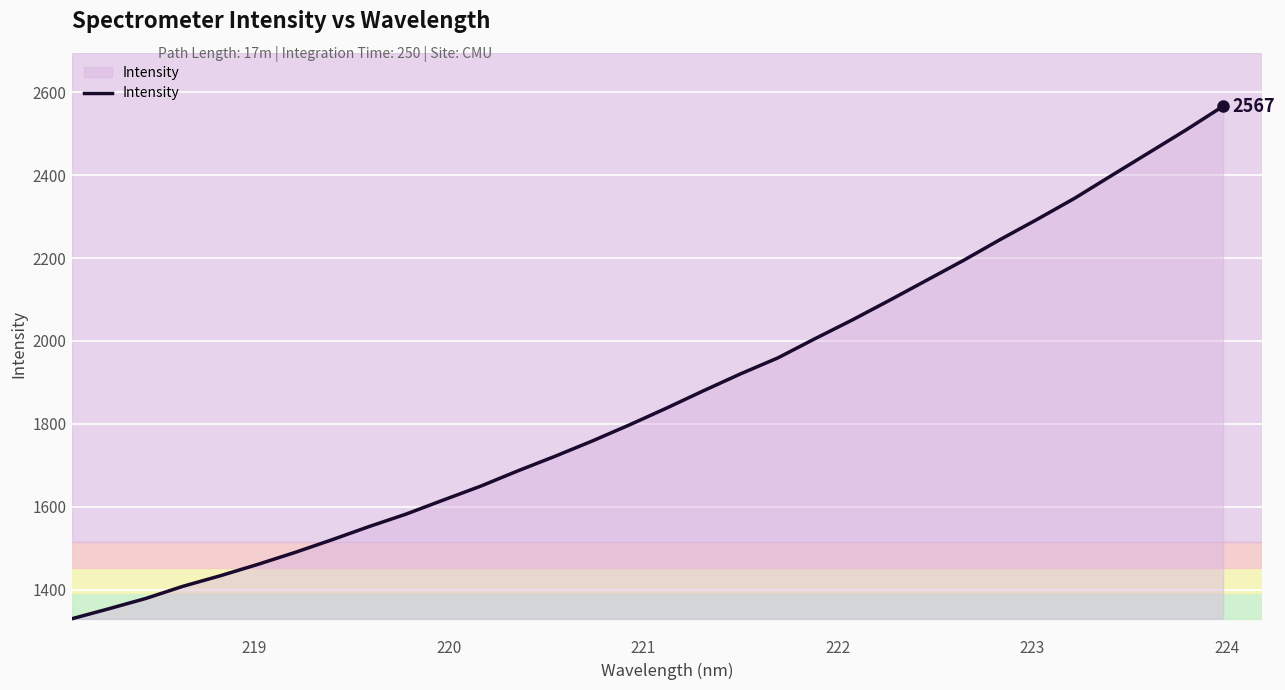

What is the greatest value displayed?

2566.8